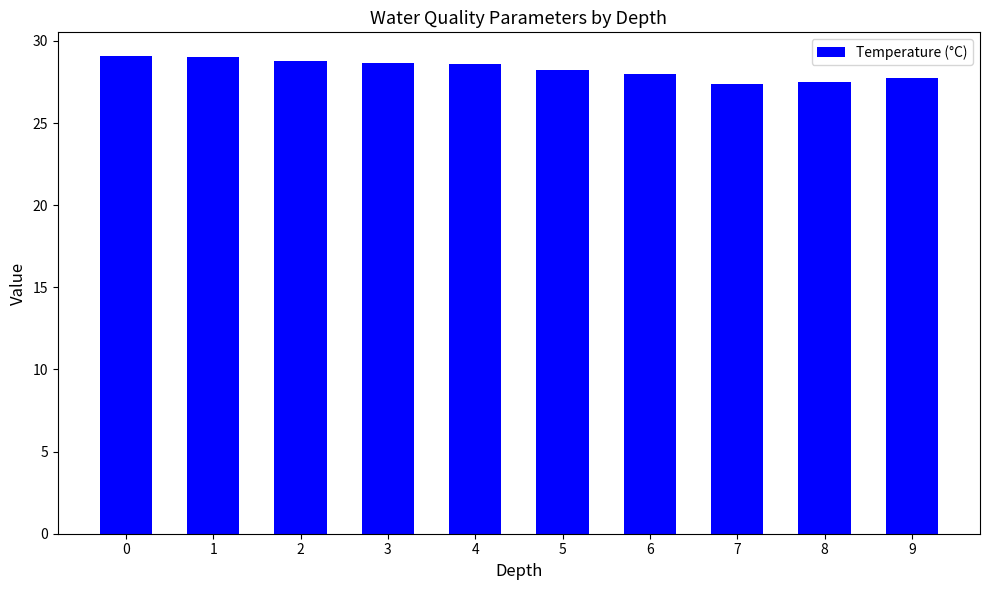

The value at 4 is 46.0. True or false?

False